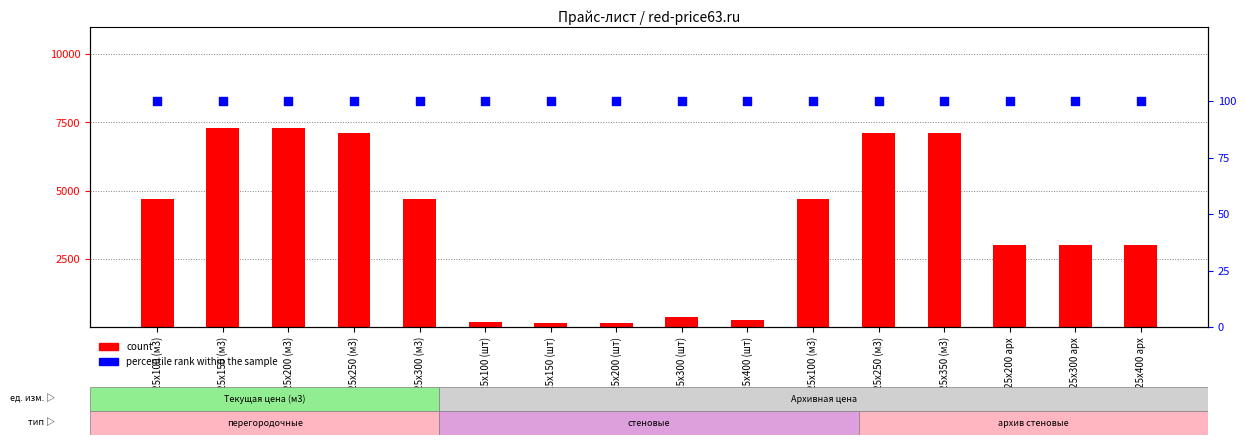

Which series contains the lowest Y value?

percentile rank within the sample